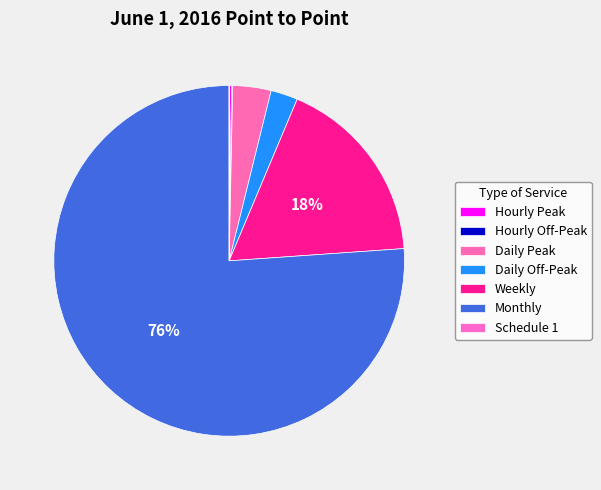

Is the sum of Schedule 1 and Daily Off-Peak greater than half?

No